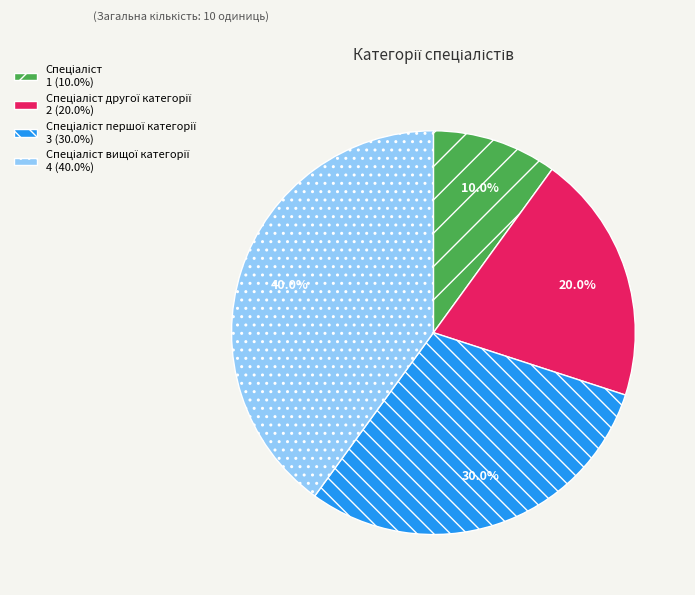

Is there any slice that represents more than half of the pie?

No